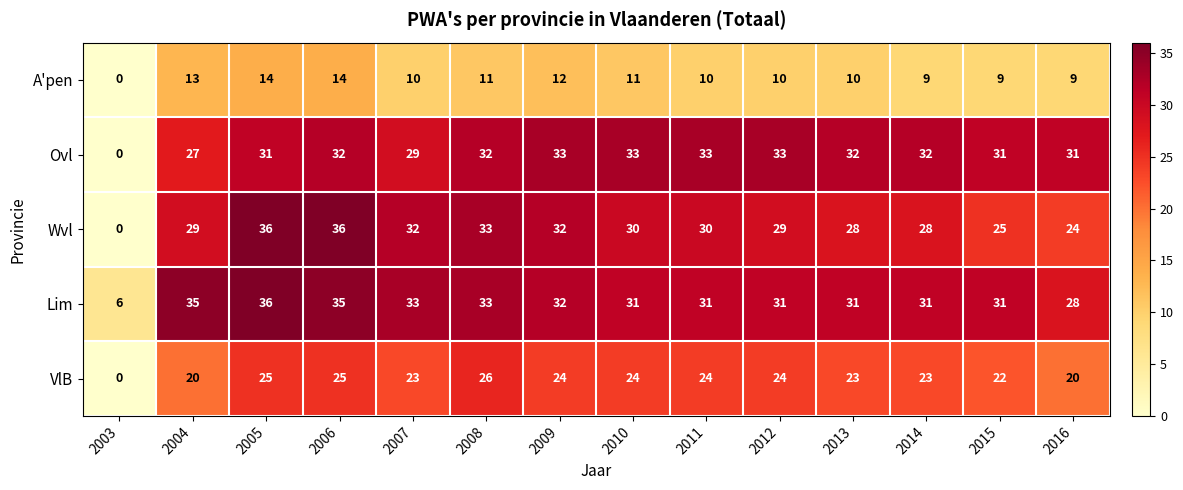

Which series changed the most between 2007 and 2009?

Ovl